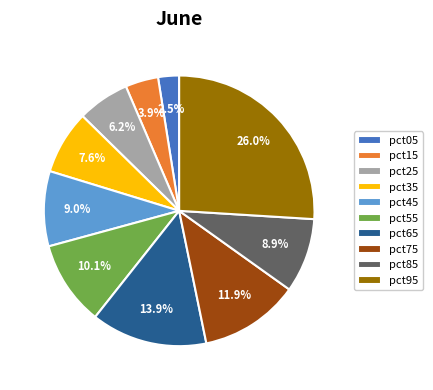

What is the largest slice in the pie chart?

pct95